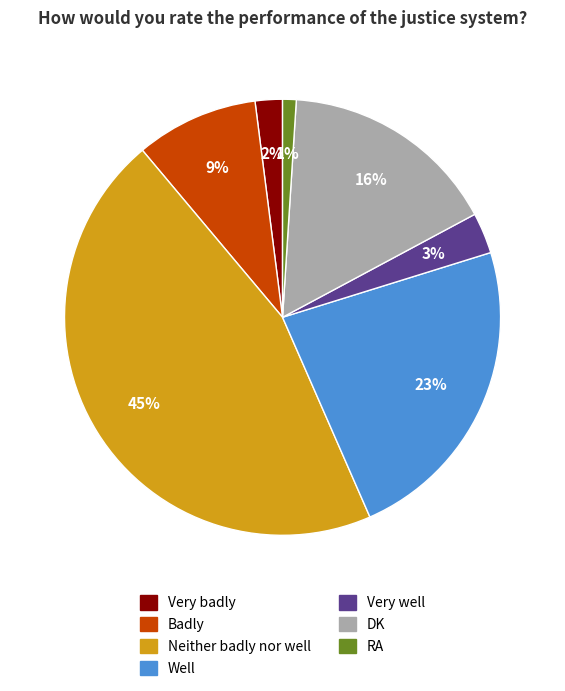

True or false: RA accounts for 12% of the total.

False